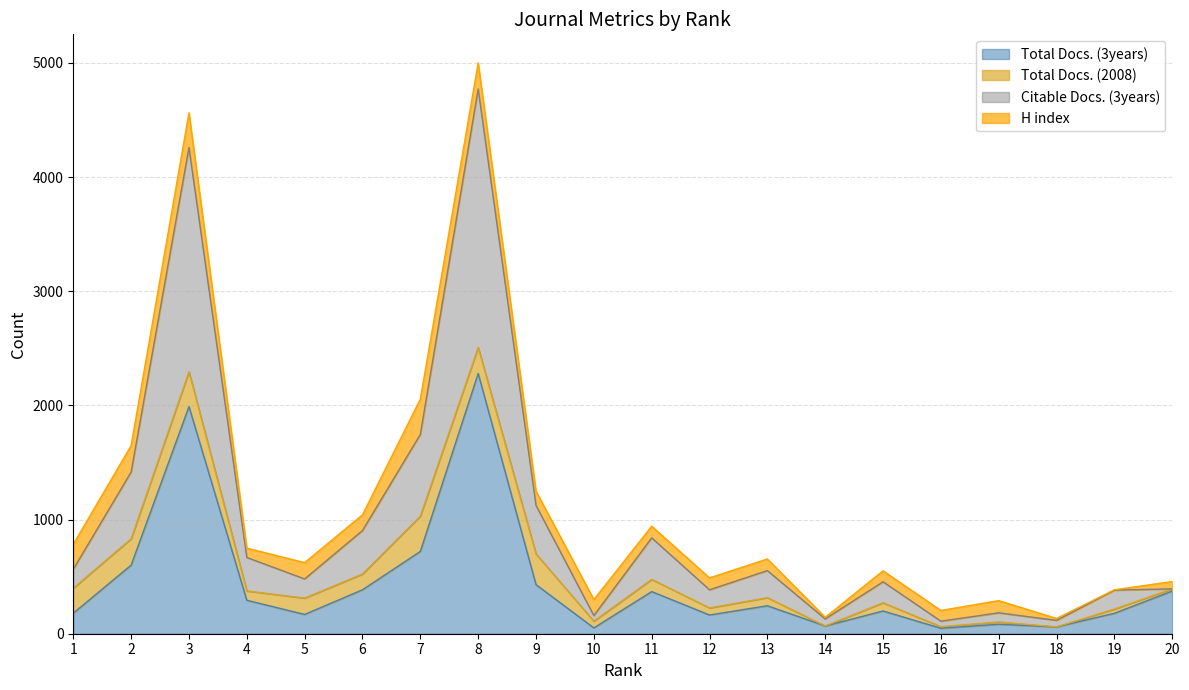

At which category does the chart reach its peak across all series?

8